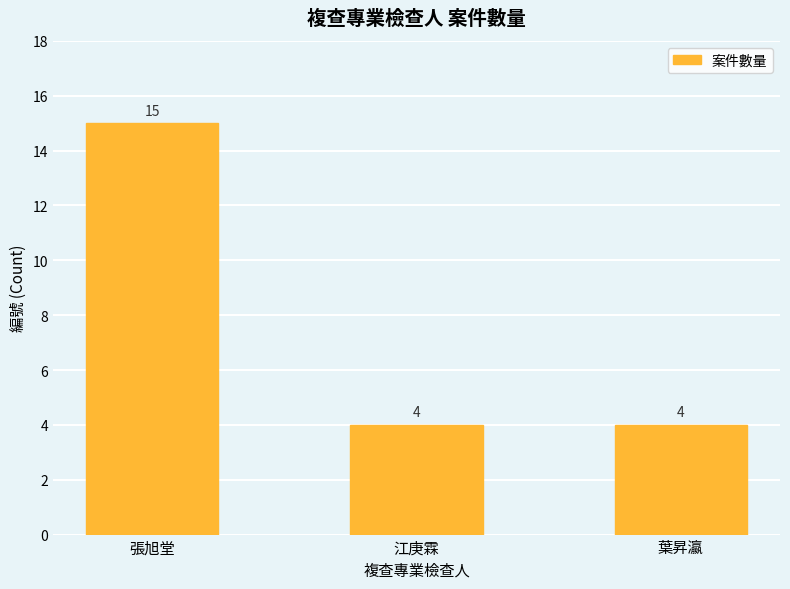

The value at 葉昇瀛 is 6. True or false?

False